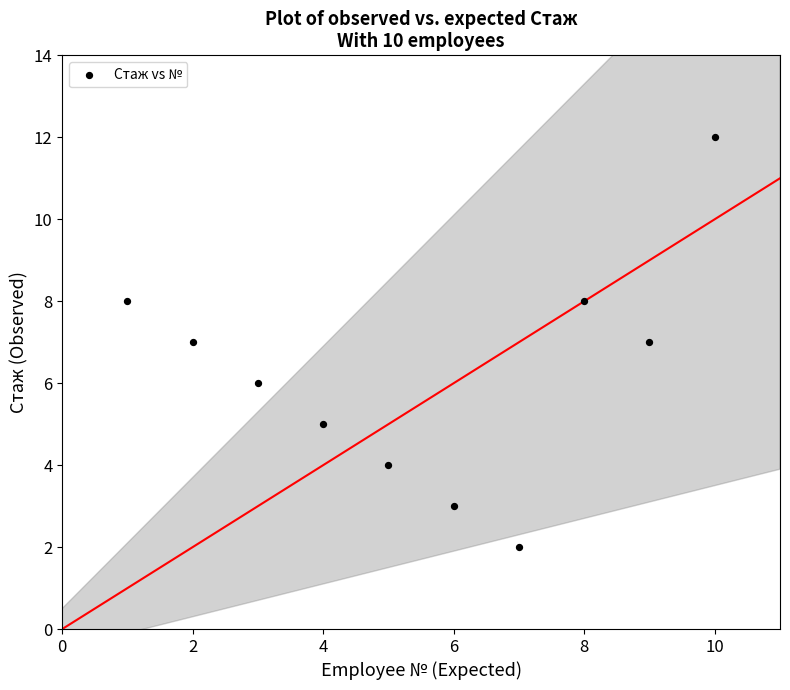

What is the range of Y values (max minus min)?

10